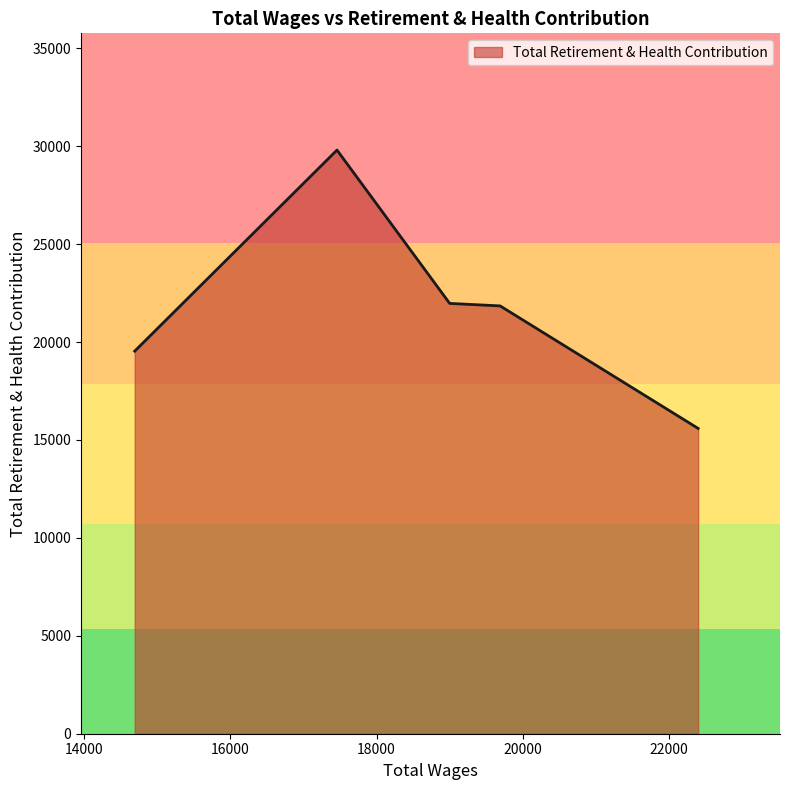

True or false: the data has more than 2 interior local peaks.

False